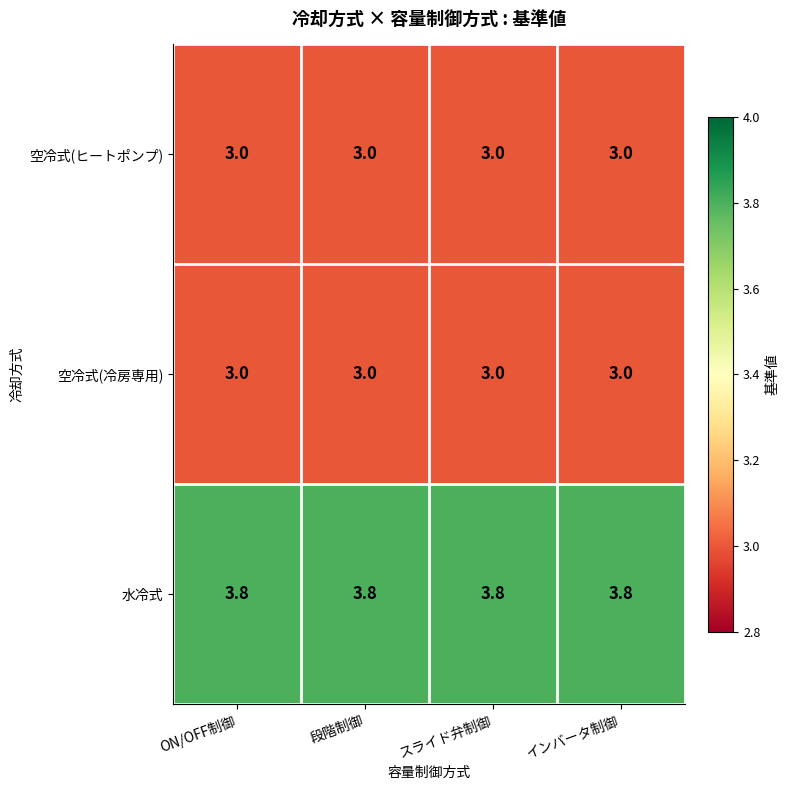

What is the smallest value displayed?

3.0